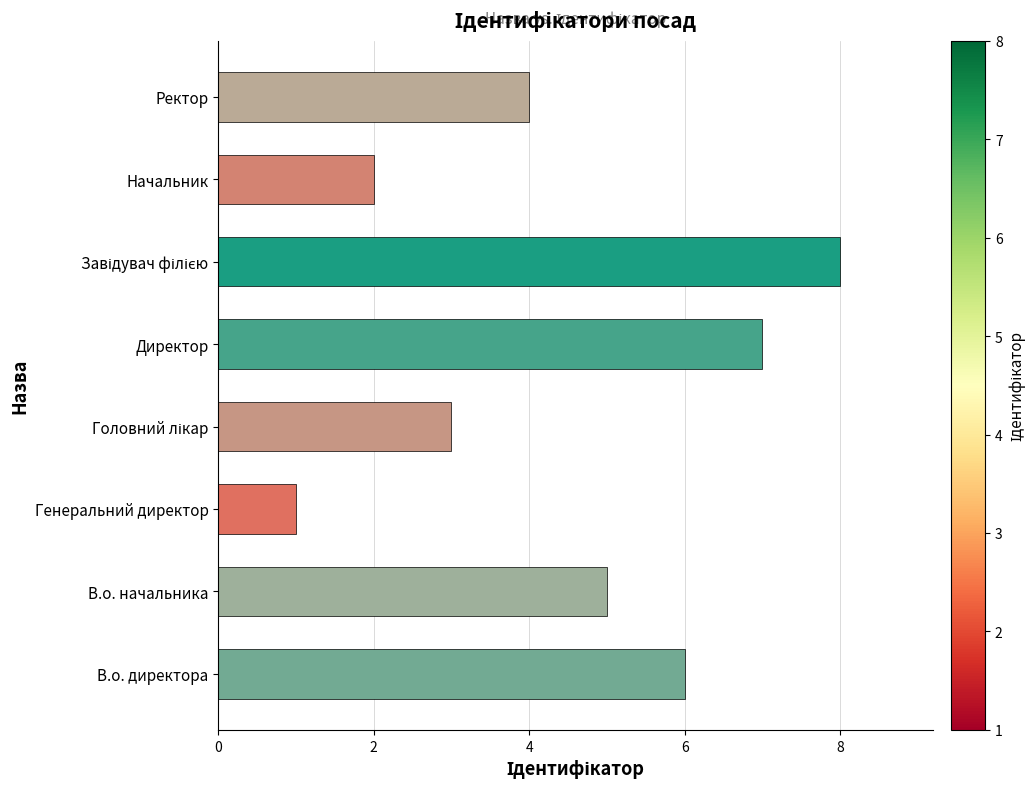

What is the maximum value shown in the chart?

8